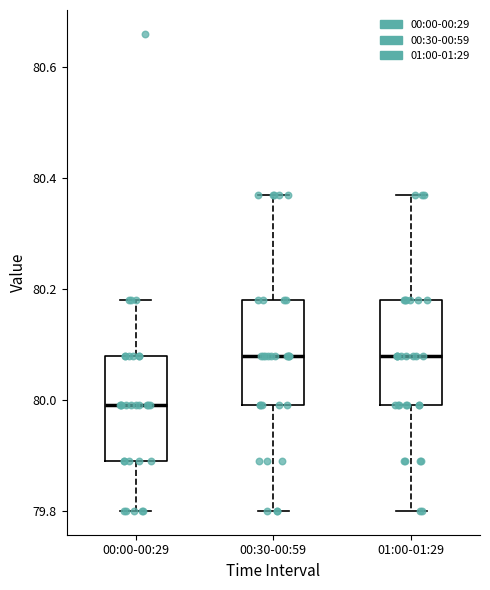

Where is the upper edge of the box for 00:30-00:59 on the y-axis? The values are not printed on the chart, so give them approximately, as read against the axis.

80.18